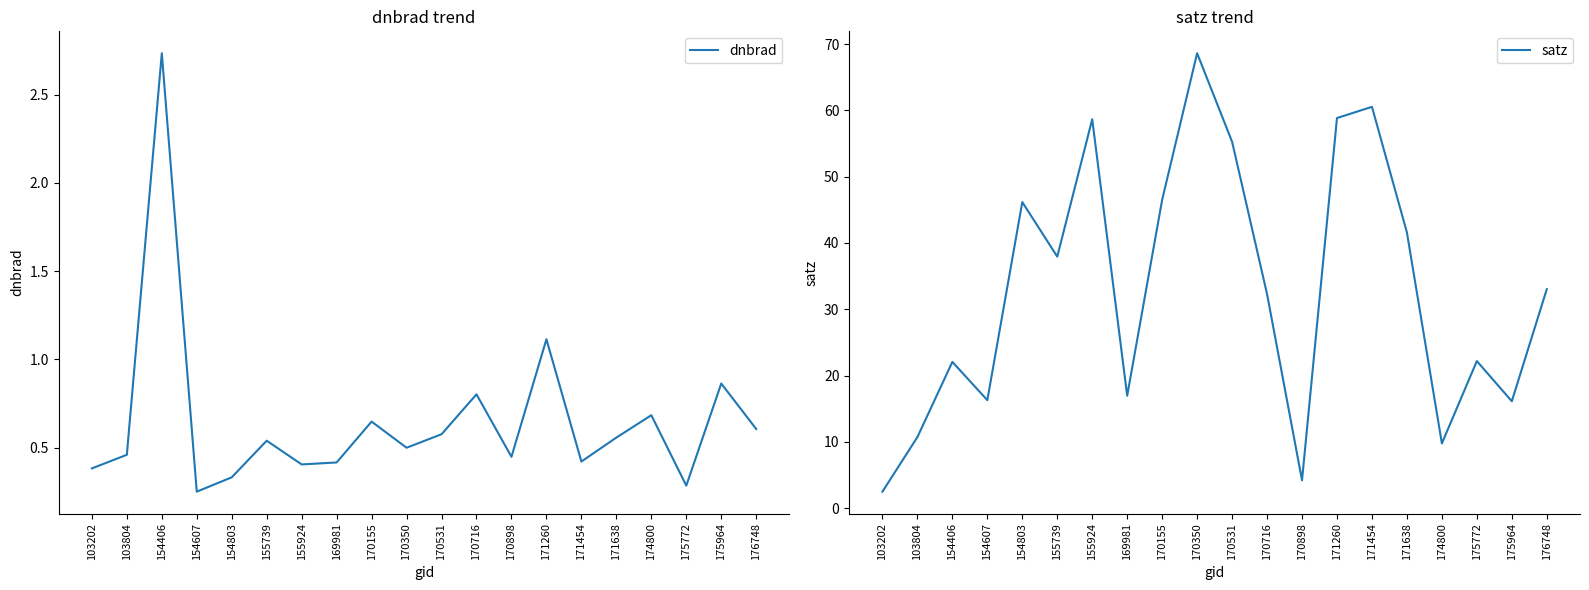

Where is the first local minimum for dnbrad?

154607